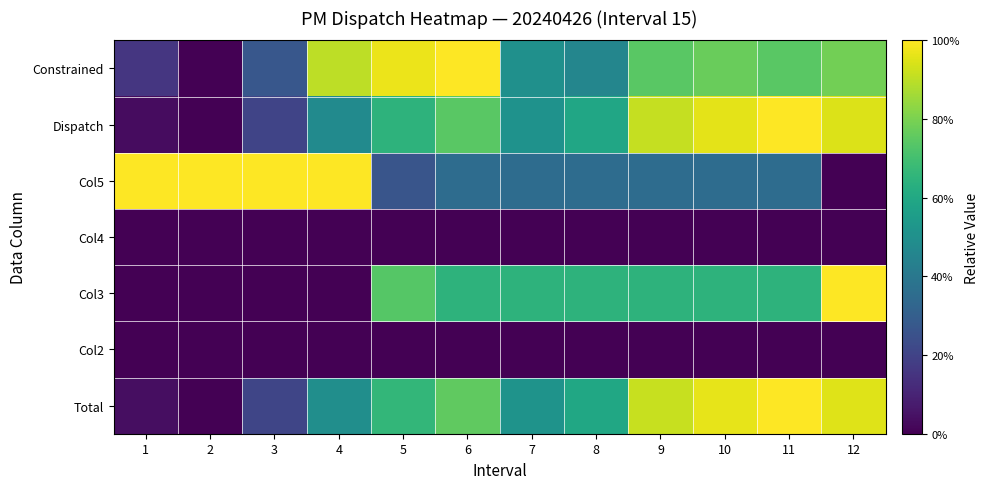

Count the number of data series in this chart.

7